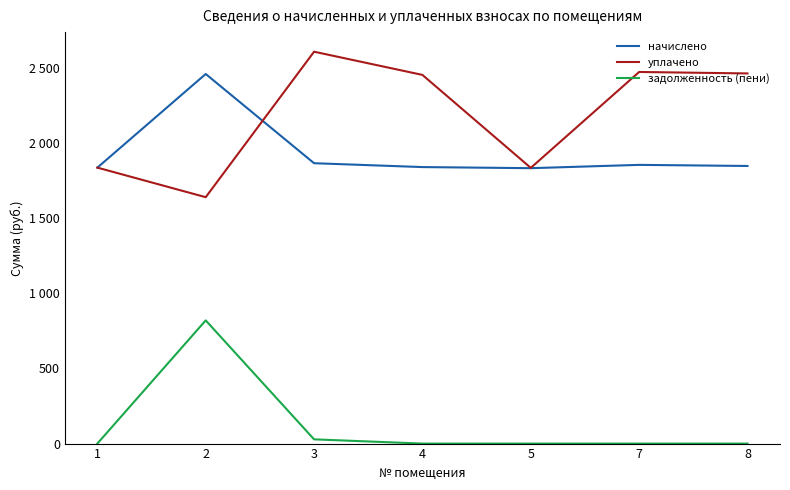

Is this an area chart (filled region under the line)?

No